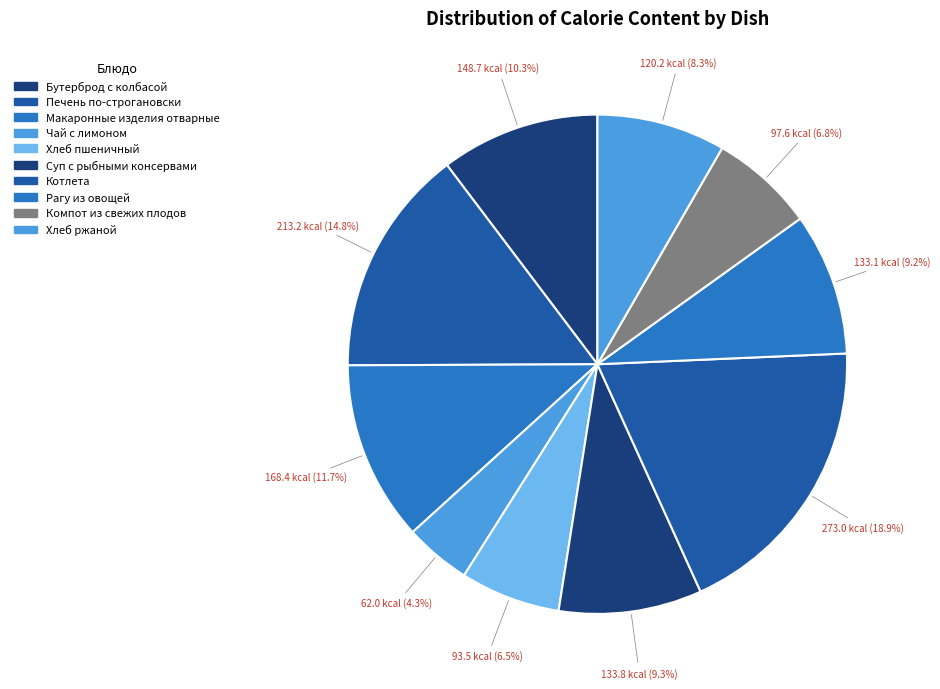

How many slices are in this pie chart?

10